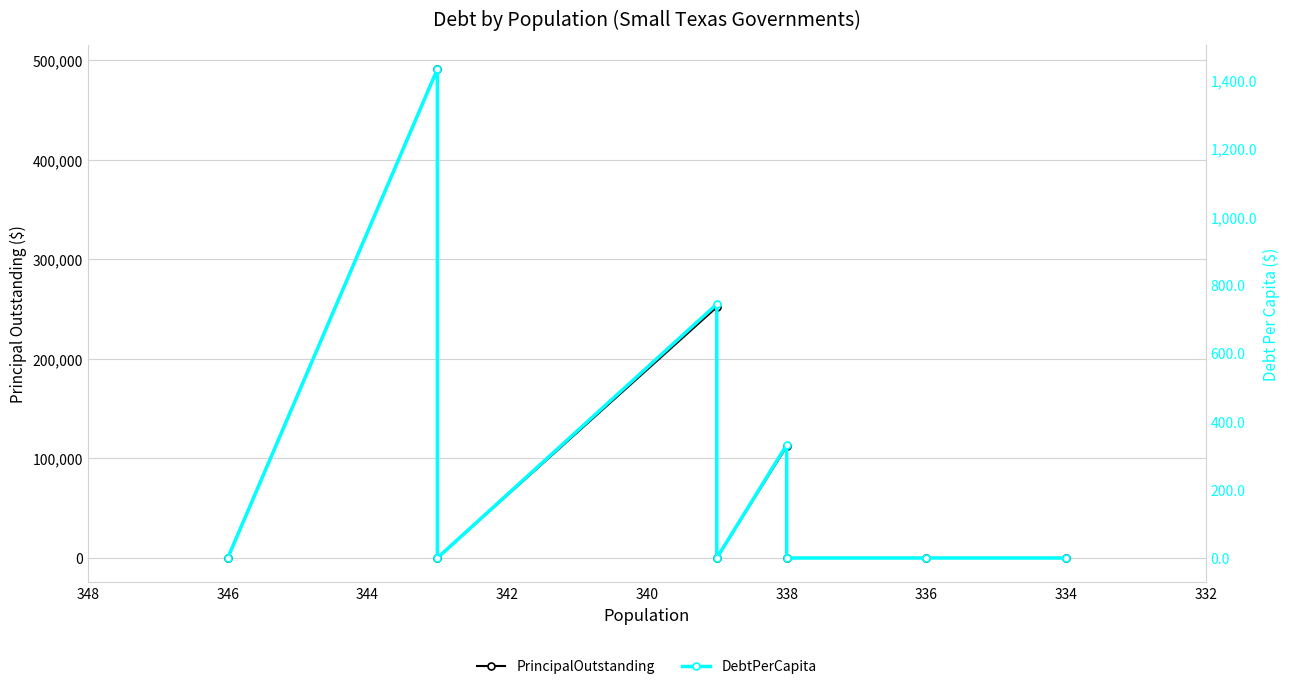

At how many categories does at least one series exceed 359885?

1